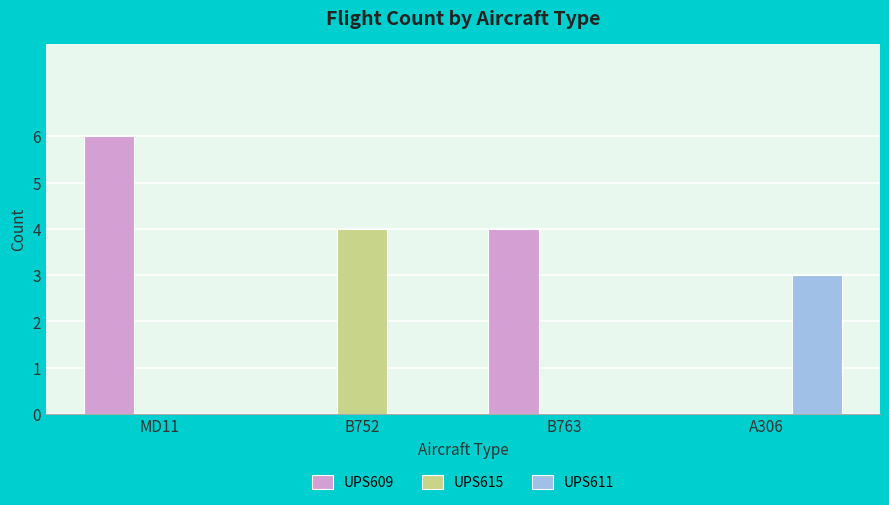

Does the chart contain stacked bars?

No